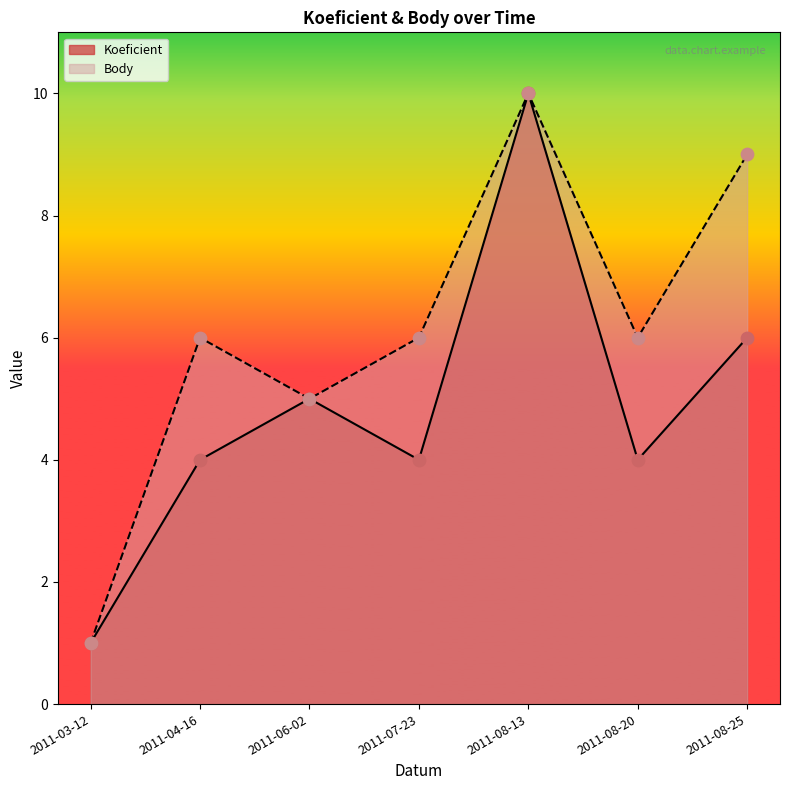

What is the total value across all series at 2011-08-13?

20